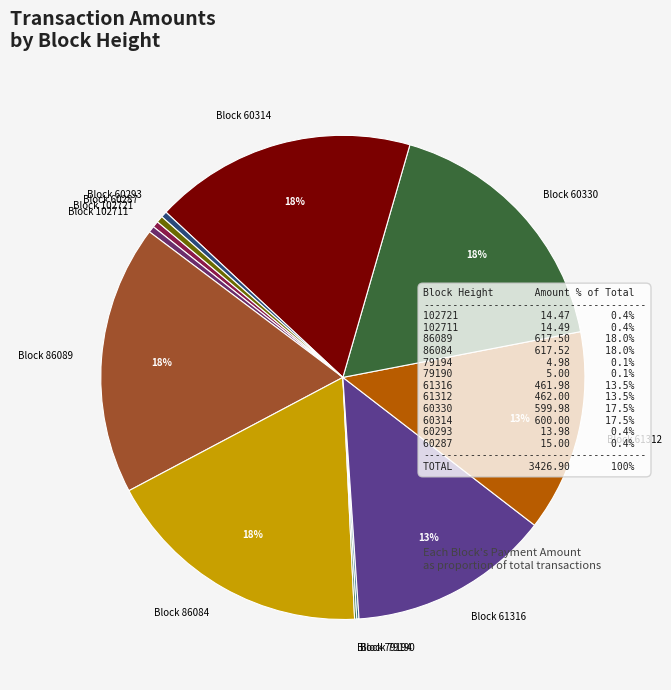

The Block 60293 slice represents 6% of the pie. True or false?

False